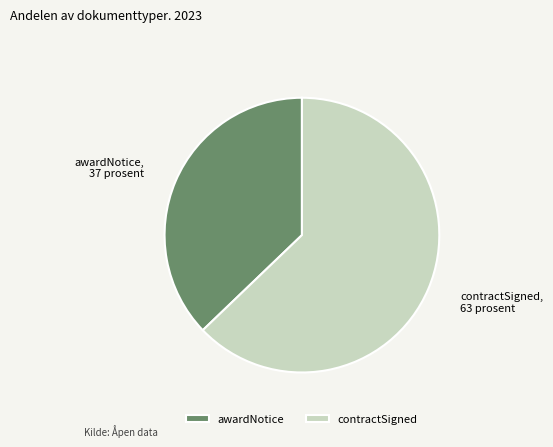

What is the ratio of the value at contractSigned to the value at awardNotice?

1.7